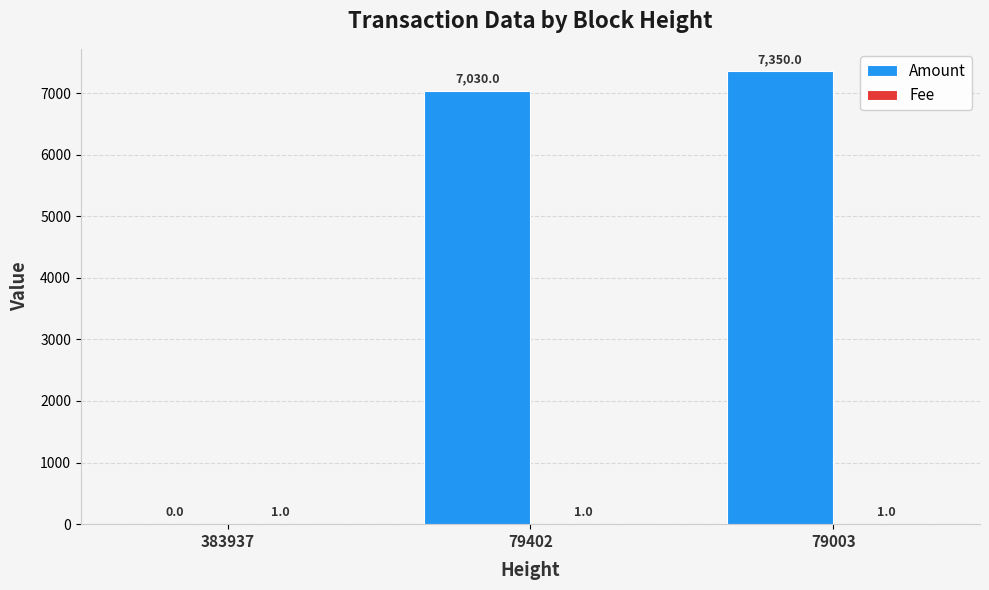

Is it true that Amount equals 7350 at 79003?

True